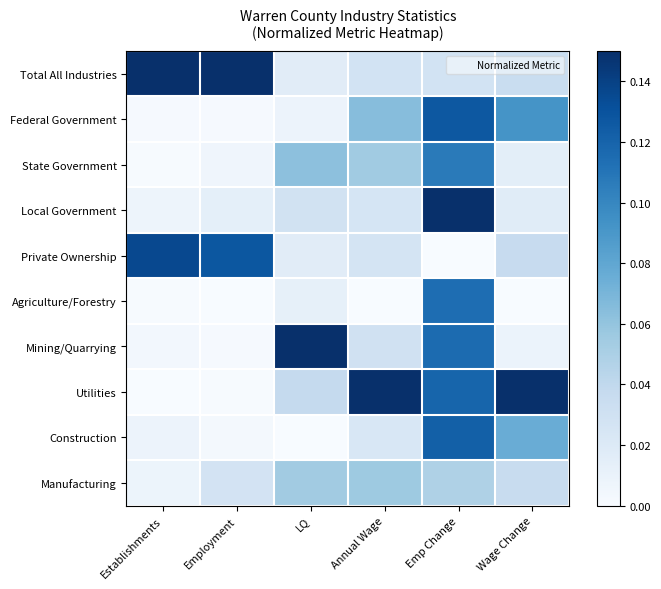

Rank the series at Establishments from lowest to highest value.

Utilities, Agriculture/Forestry, State Government, Federal Government, Mining/Quarrying, Local Government, Manufacturing, Construction, Private Ownership, Total All Industries